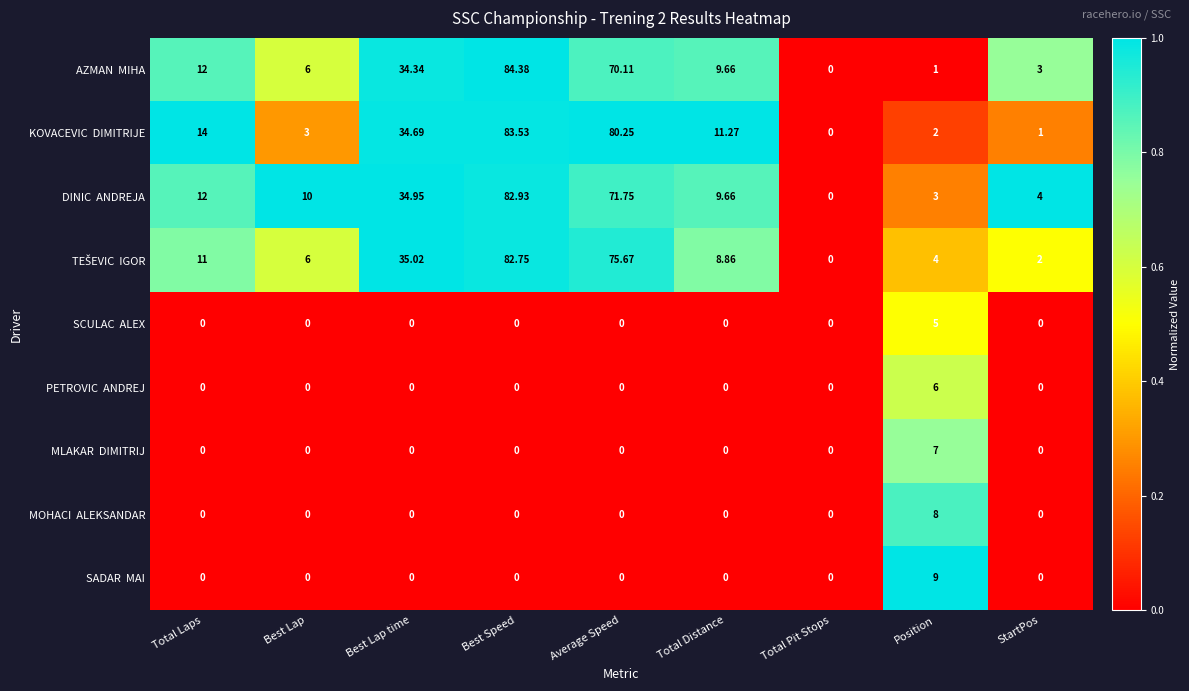

Which label corresponds to the largest value in the chart?

Best Speed